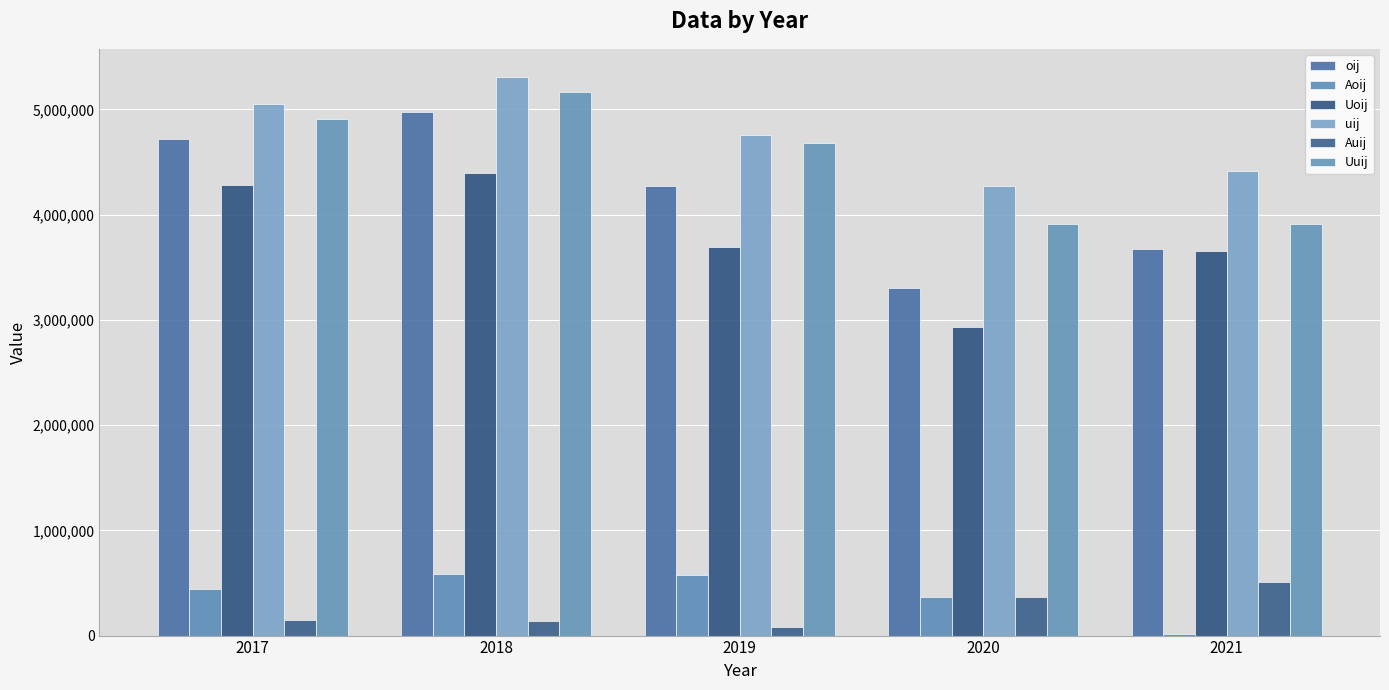

How many groups of bars are there?

5